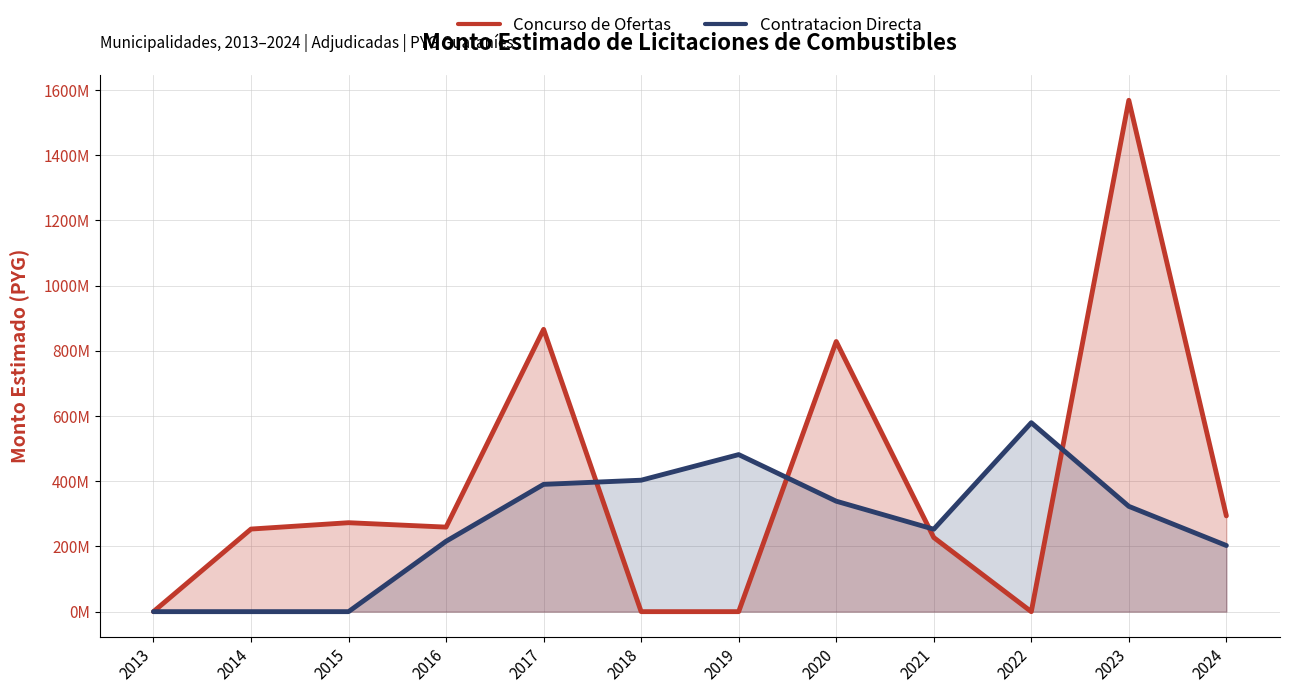

At which category does Concurso de Ofertas reach its first local valley?

2016